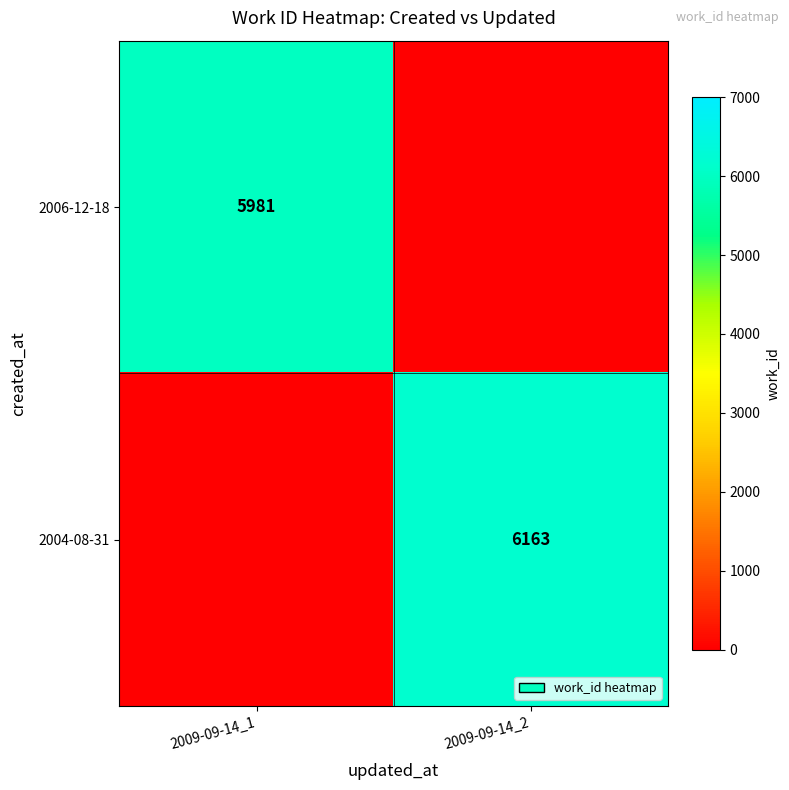

The value of 2006-12-18 at 2009-09-14_1 is 7931. True or false?

False